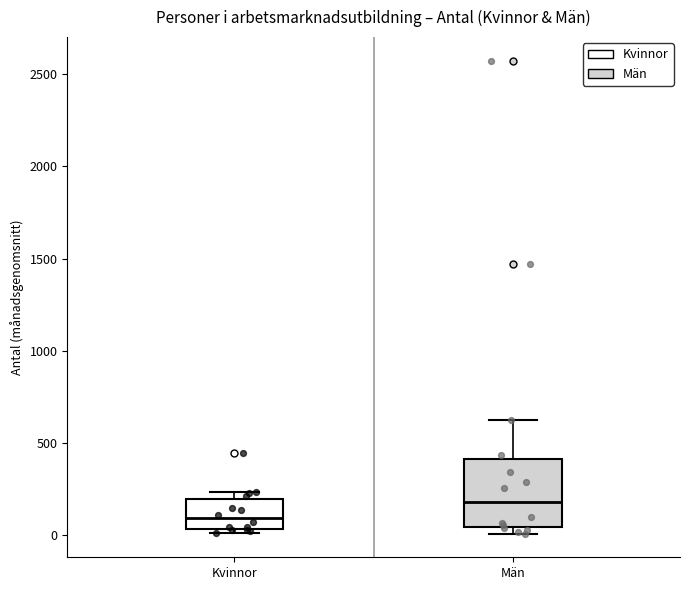

Comparing the boxes themselves (not the whiskers), which one is the tallest?

Män